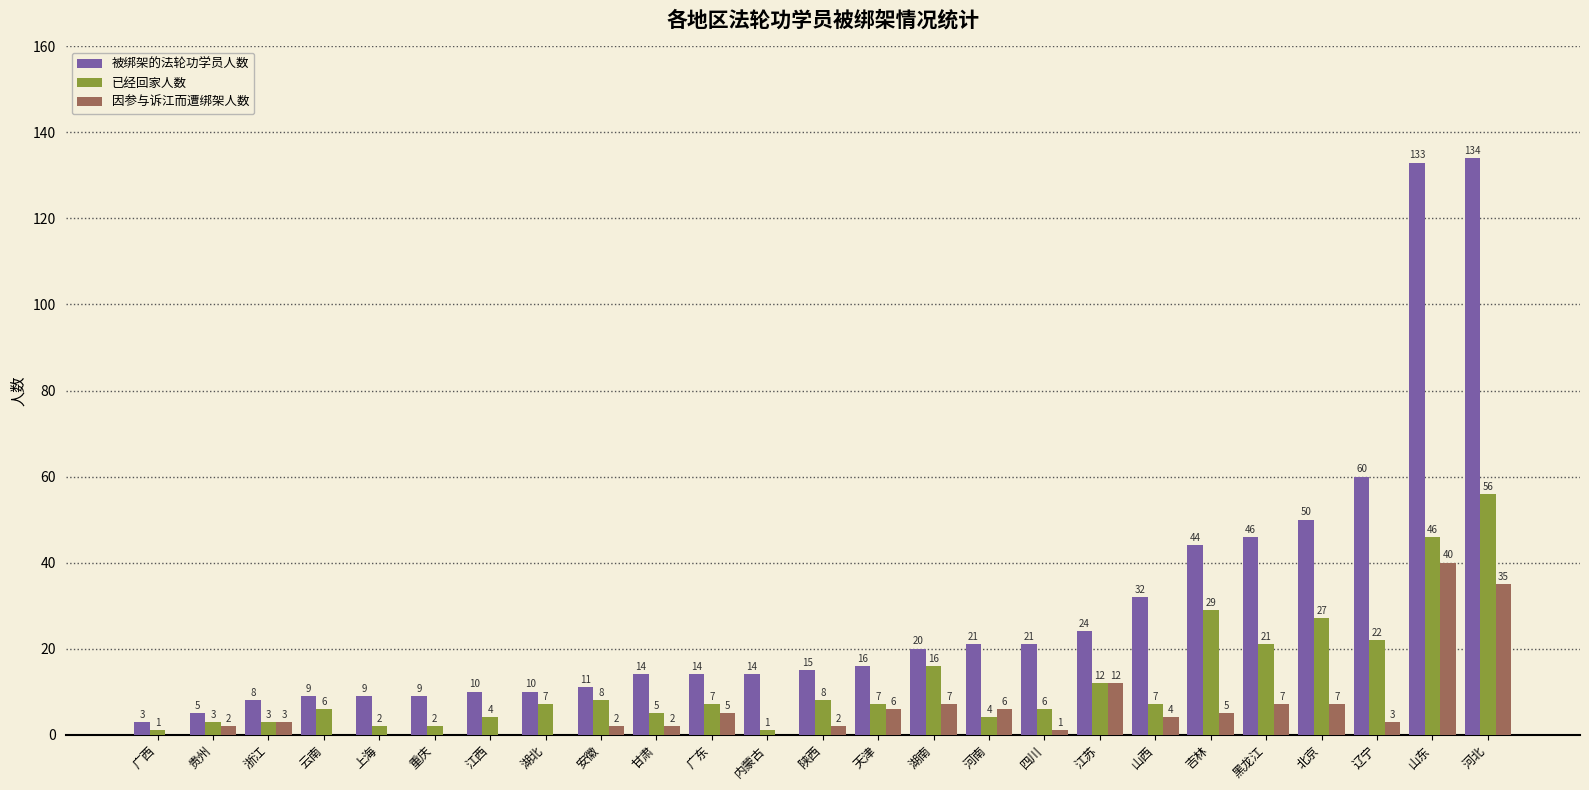

How many groups of bars are there?

25